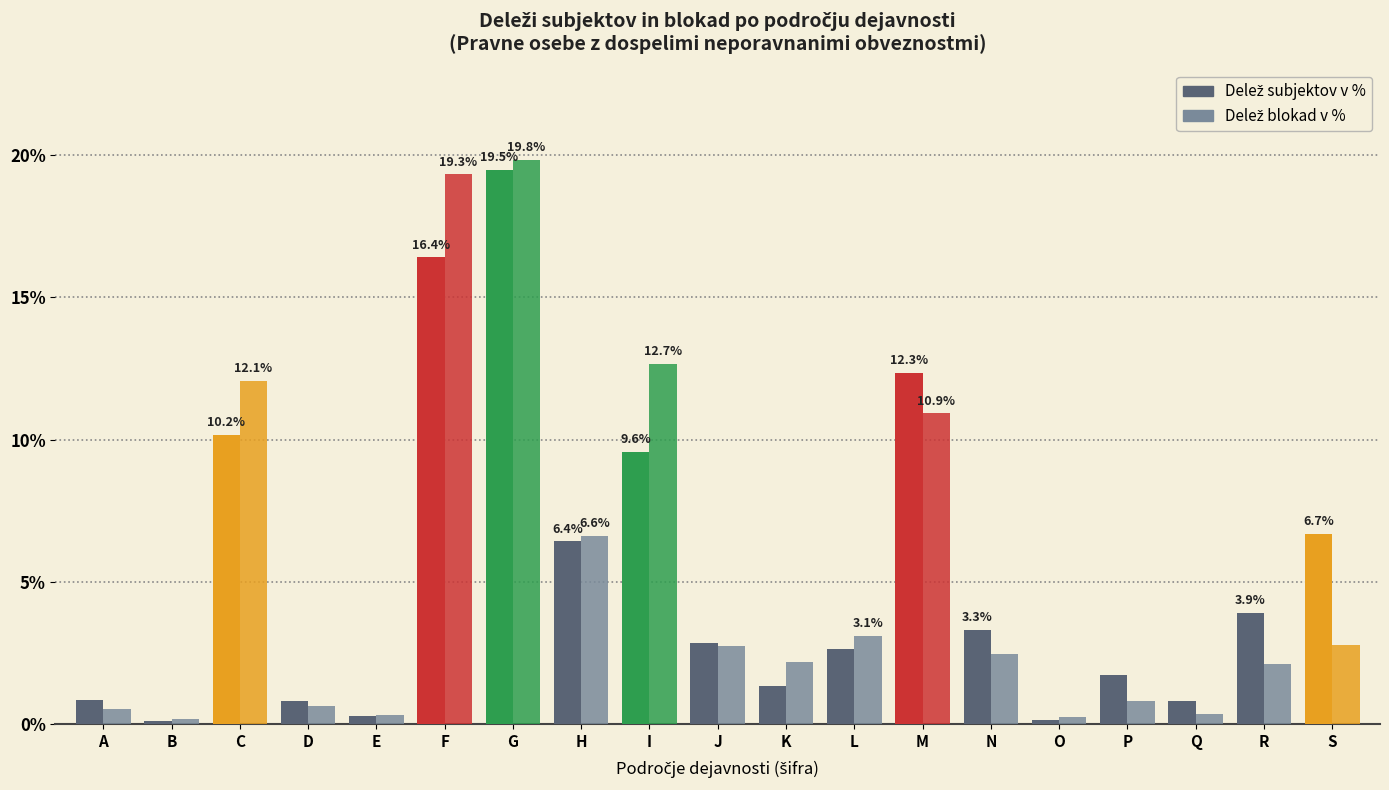

Which series changed the most between I and K?

Delež blokad v %